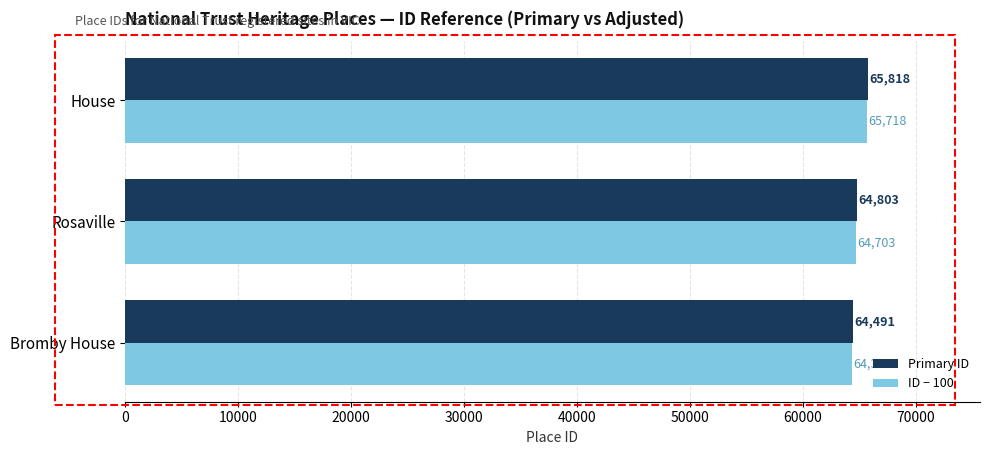

Rank the categories by Primary ID value from lowest to highest.

Bromby House, Rosaville, House